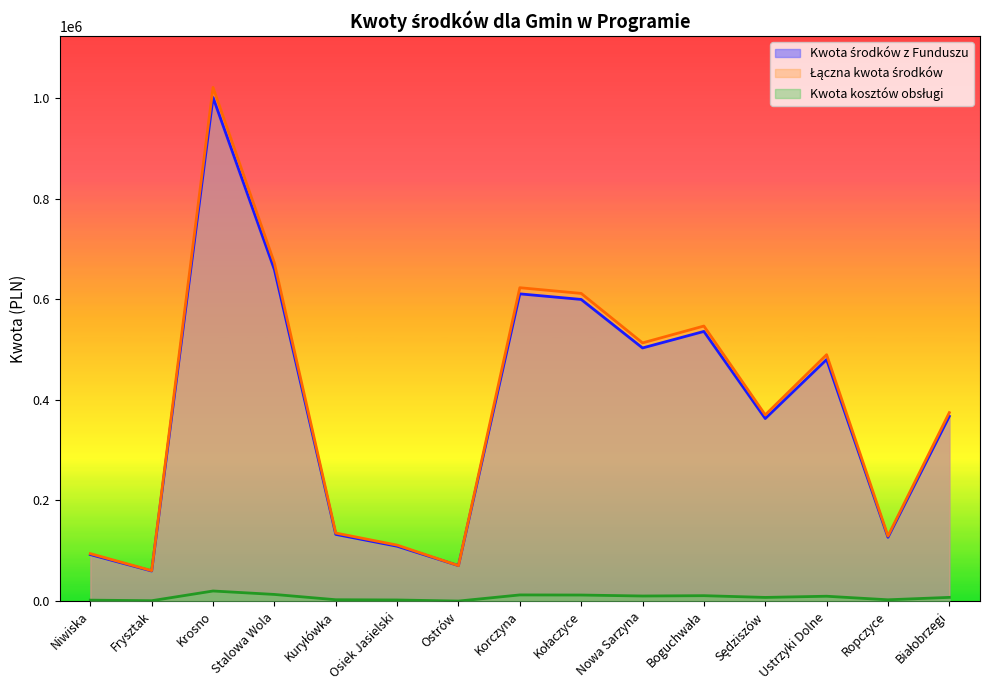

What are all the series names shown in the legend?

Kwota środków z Funduszu, Łączna kwota środków, Kwota kosztów obsługi